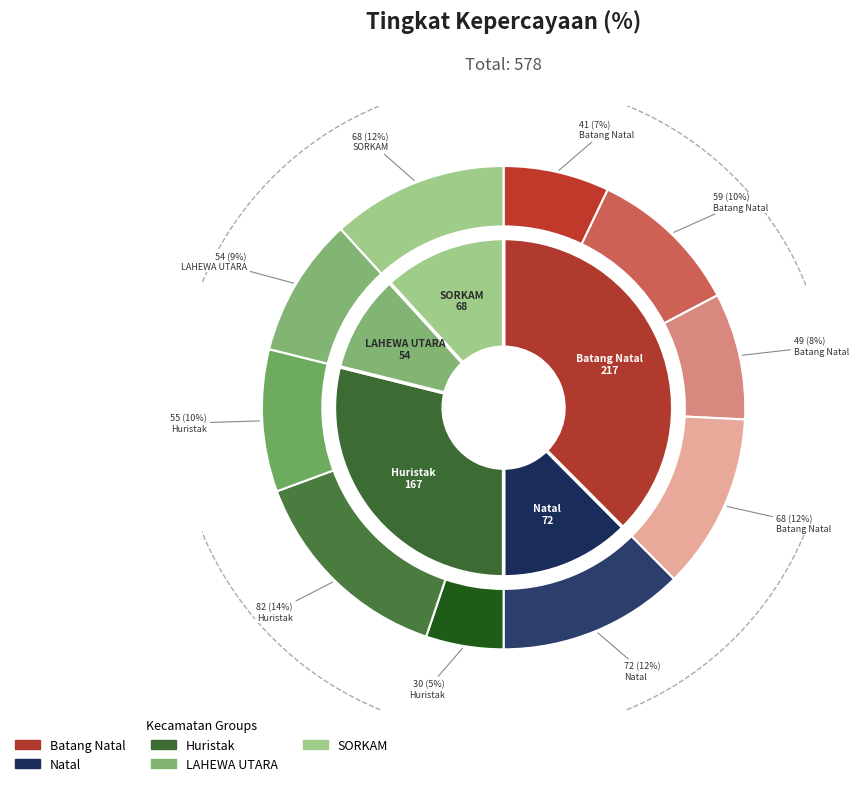

Approximately how many times larger is the value at Batang Natal (49%) compared to Huristak (55%)?

0.9